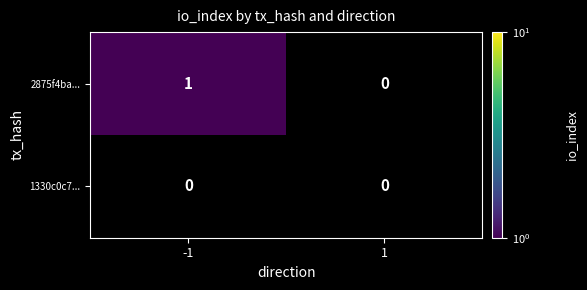

Reading right to left, list all the values displayed in this chart.

2875f4ba...: 0	1
1330c0c7...: 0	0